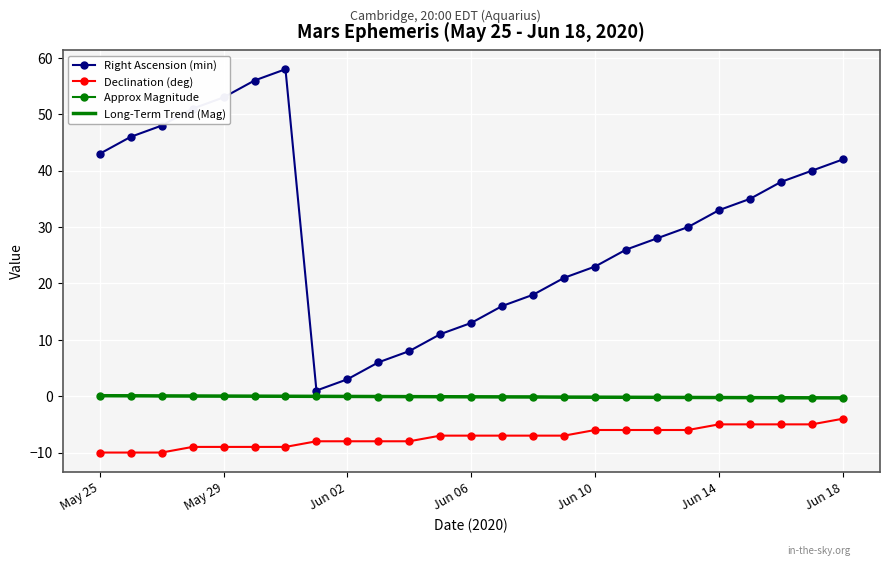

Read the Approx Magnitude value at 23.

-0.3